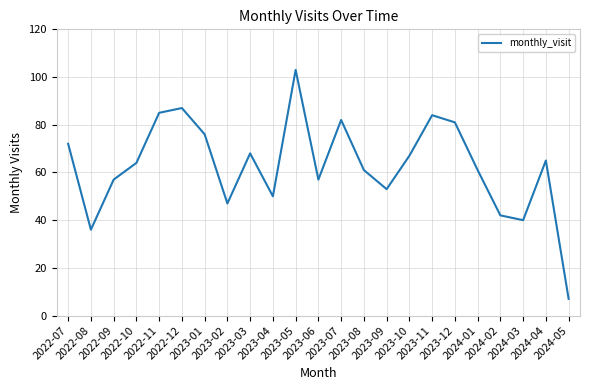

What is the minimum value shown in the chart?

7